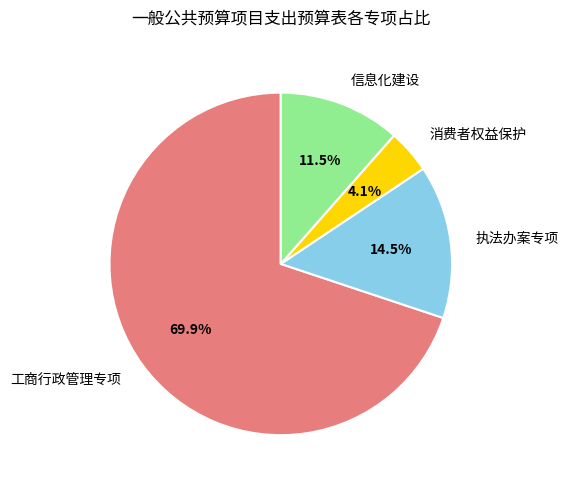

What is the ratio of the value at 信息化建设 to the value at 执法办案专项?

0.8